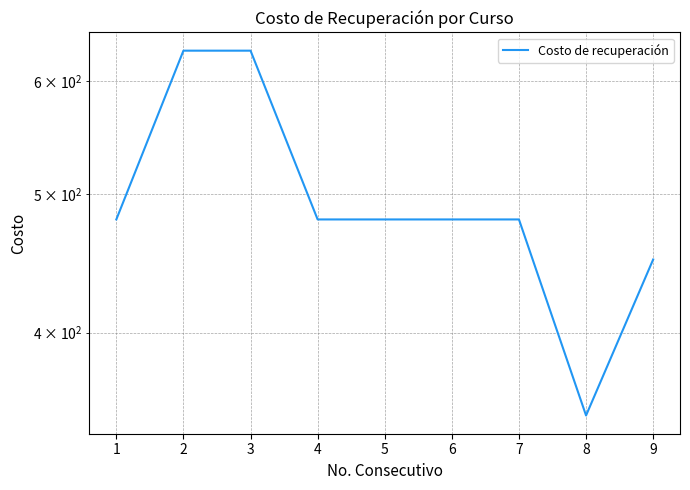

Where is the first local minimum?

8